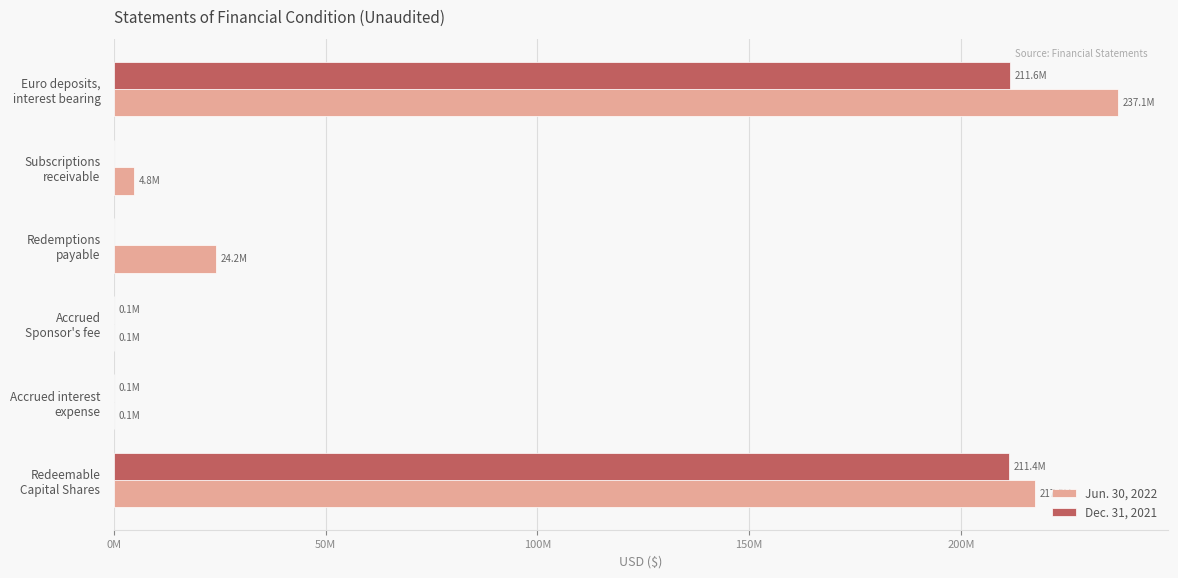

What are all the series names shown in the legend?

Jun. 30, 2022, Dec. 31, 2021